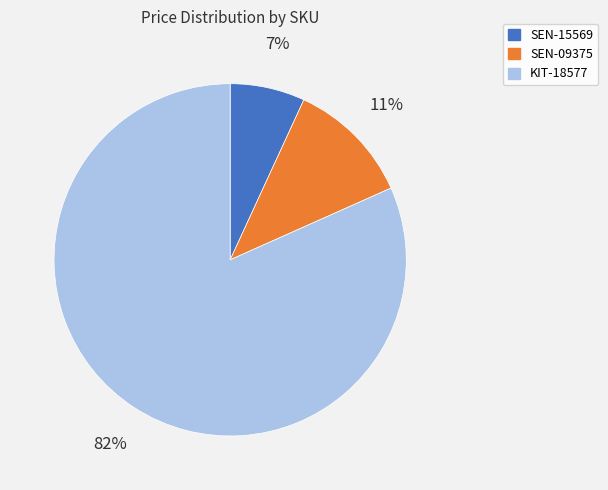

Which has a higher value, KIT-18577 or SEN-15569?

KIT-18577